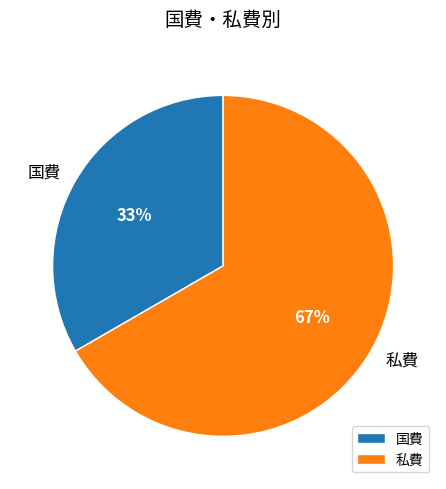

To the nearest percent, what is the average slice percentage?

50%